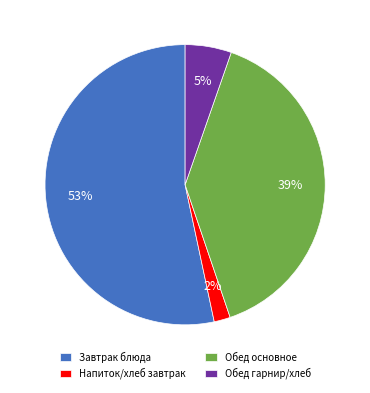

To the nearest percent, what is the combined percentage of Обед основное and Завтрак блюда?

93%